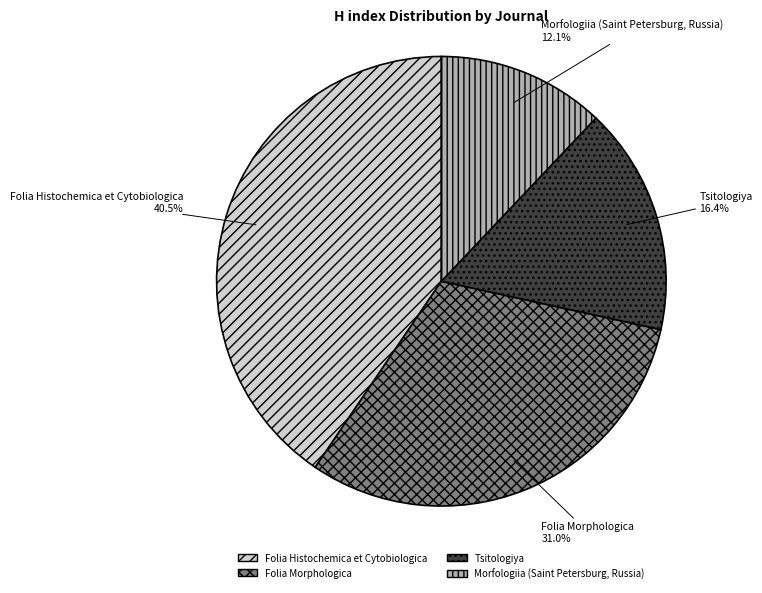

To the nearest percent, what is the average slice percentage?

25%